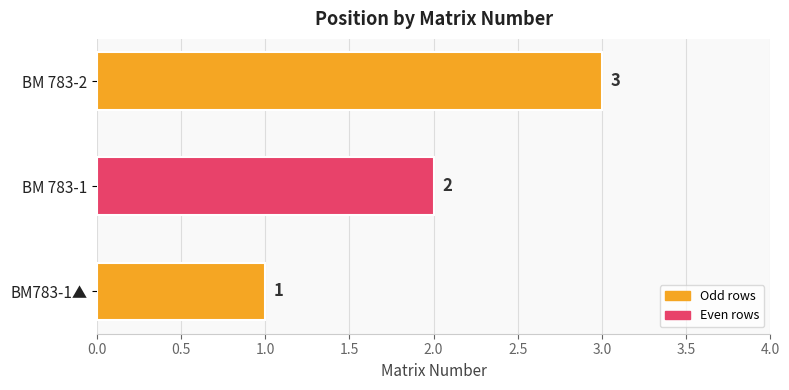

What value does the data have at BM 783-2?

3